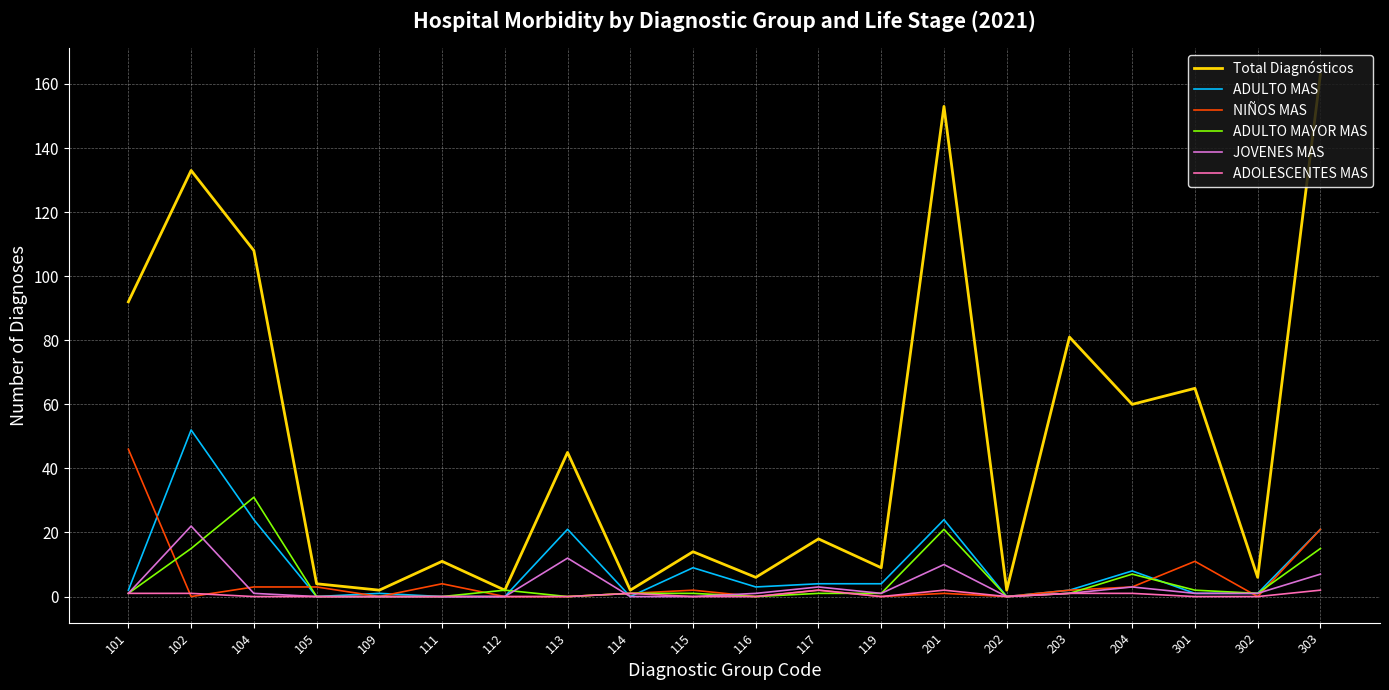

The value of Total Diagnósticos at 111 is 17. True or false?

False